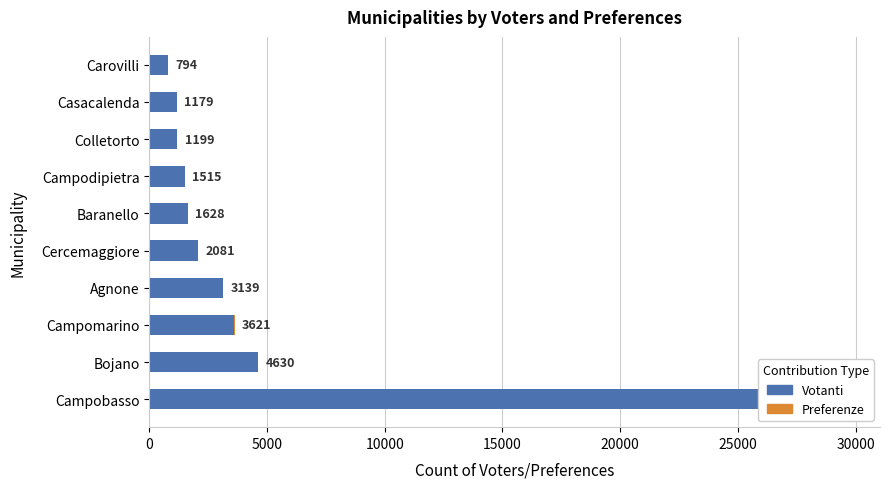

What is the difference between the maximum and minimum values in the Votanti series?

26913